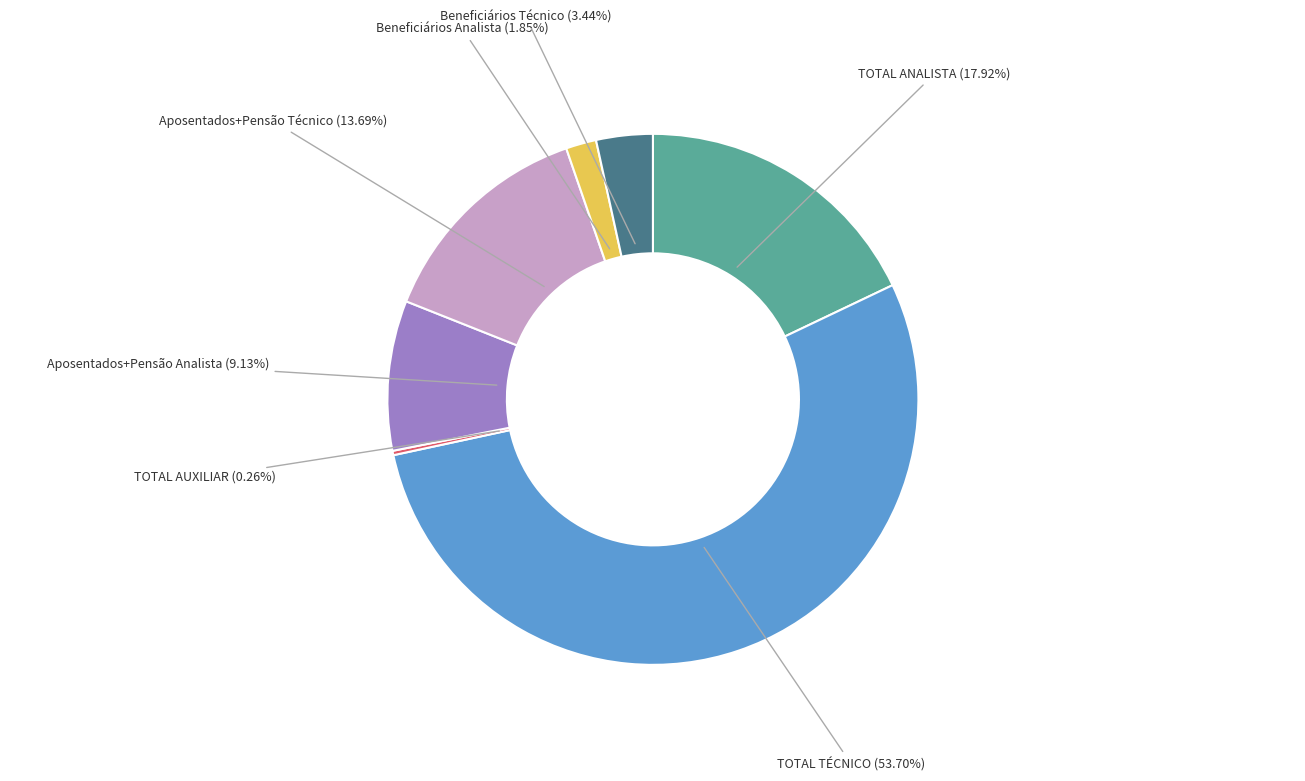

What is the largest slice in the pie chart?

TOTAL TÉCNICO